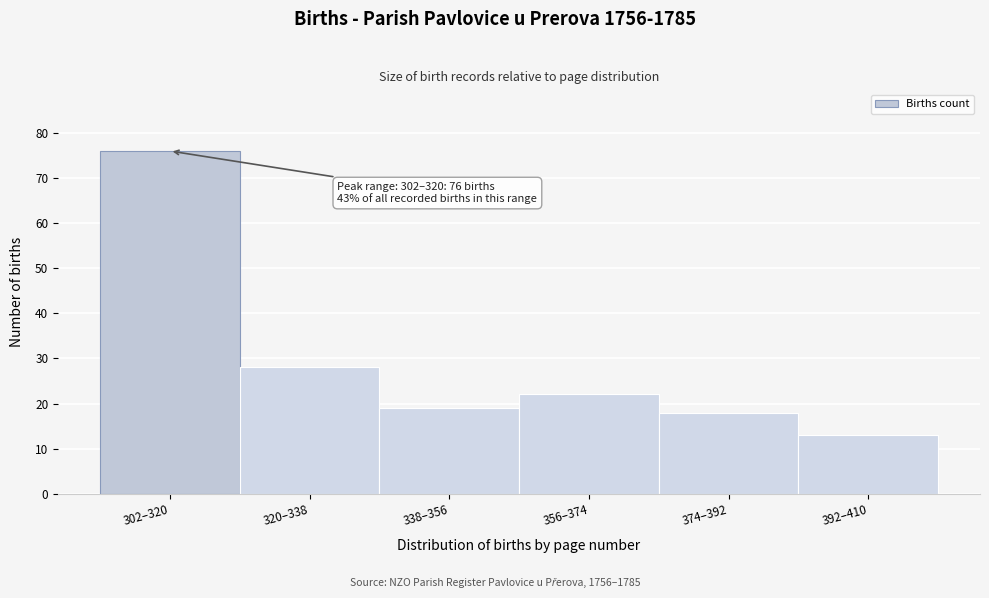

Reading right to left, transcribe all the data shown in this chart.

392–410=13	374–392=18	356–374=22	338–356=19	320–338=28	302–320=76